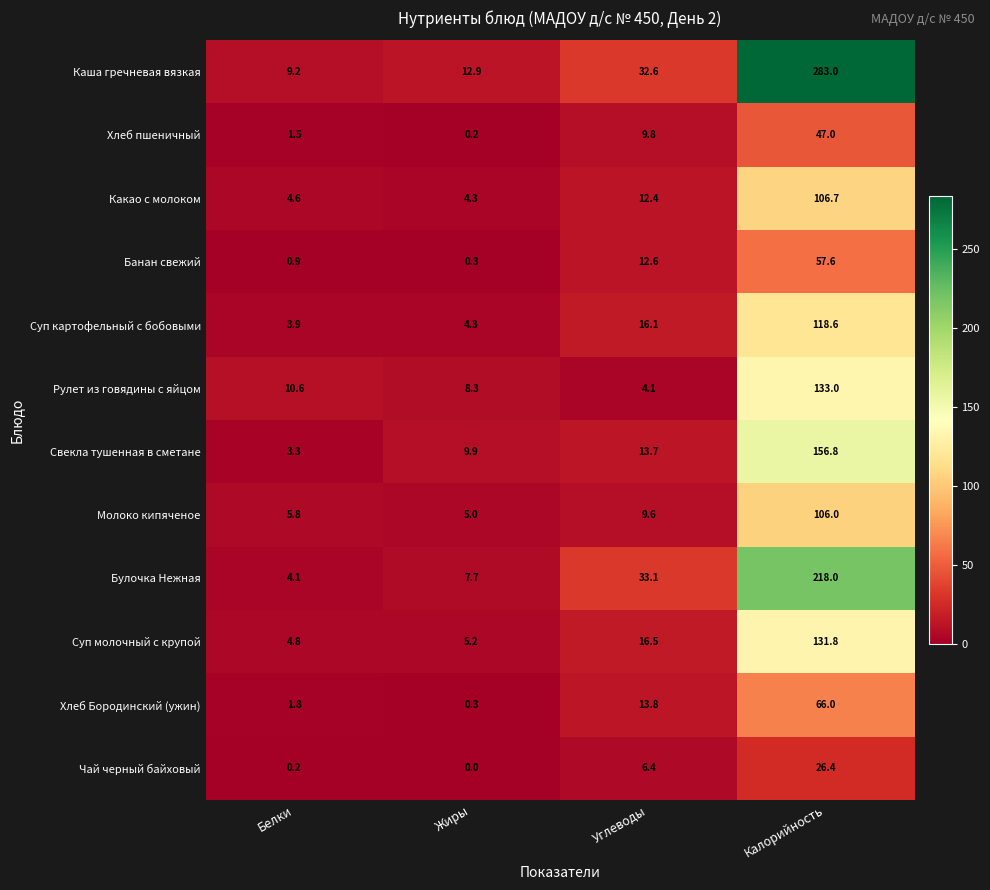

At which label does Суп молочный с крупой reach its minimum?

Белки